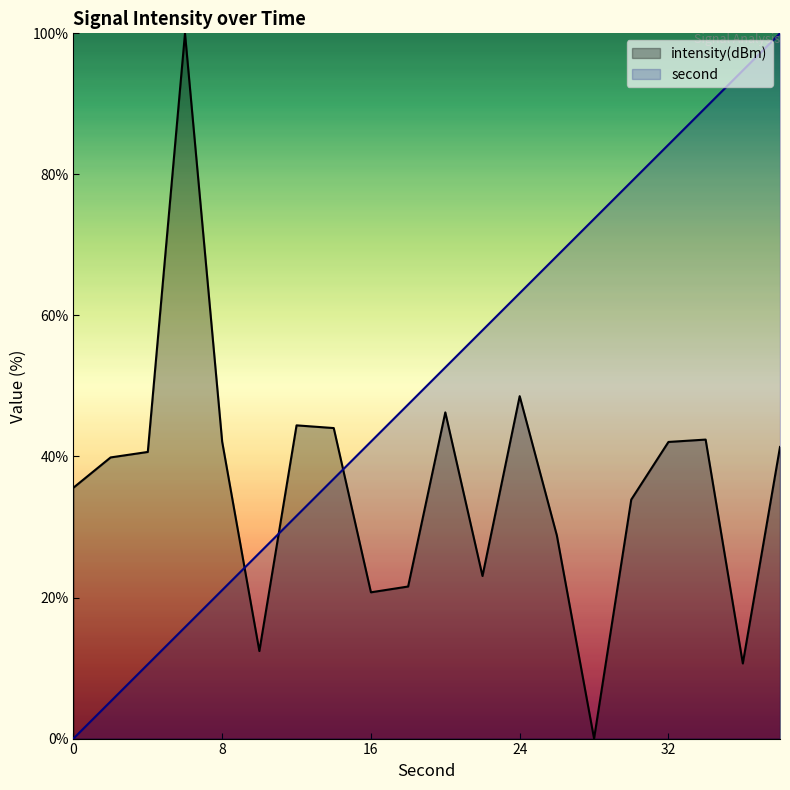

At how many categories does at least one series exceed 84?

5